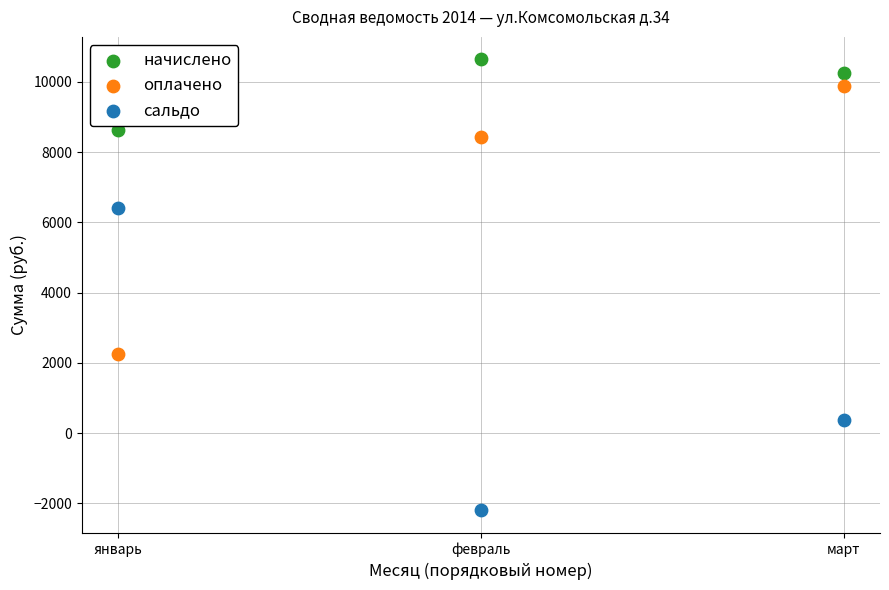

What are all the series names shown in the legend?

начислено, оплачено, сальдо